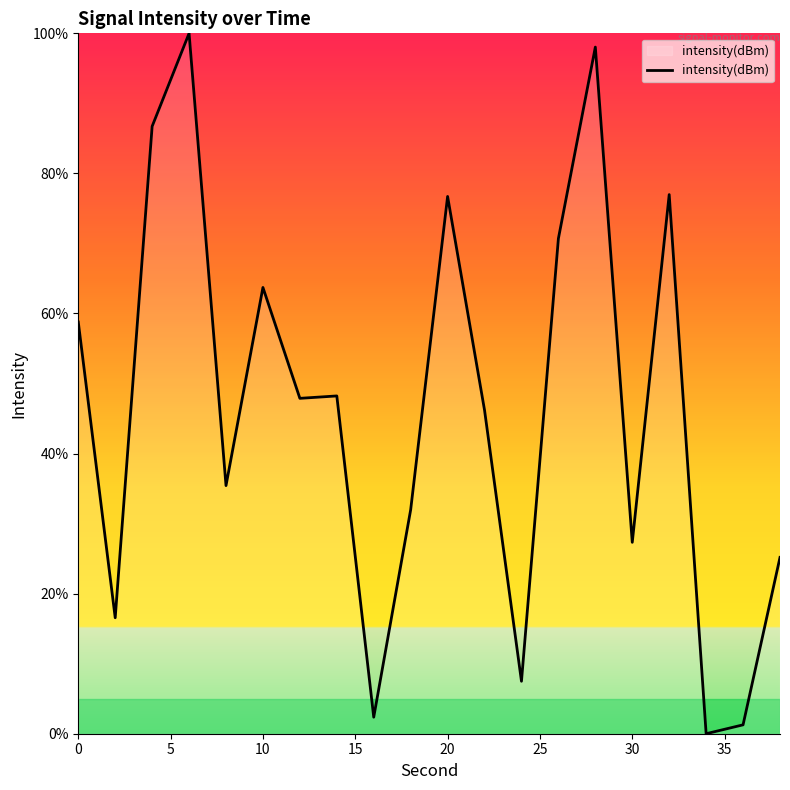

What is the maximum value shown in the chart?

100.0